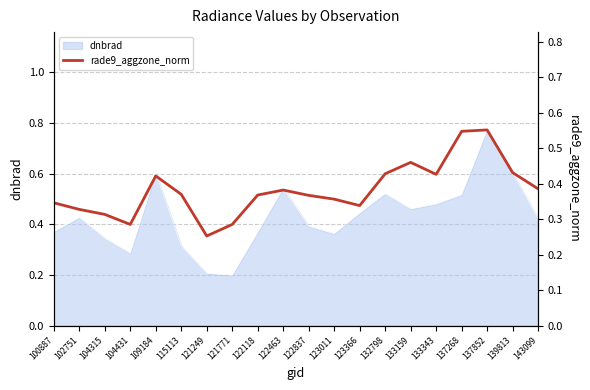

Between 143099 and 137852, which is larger?

137852